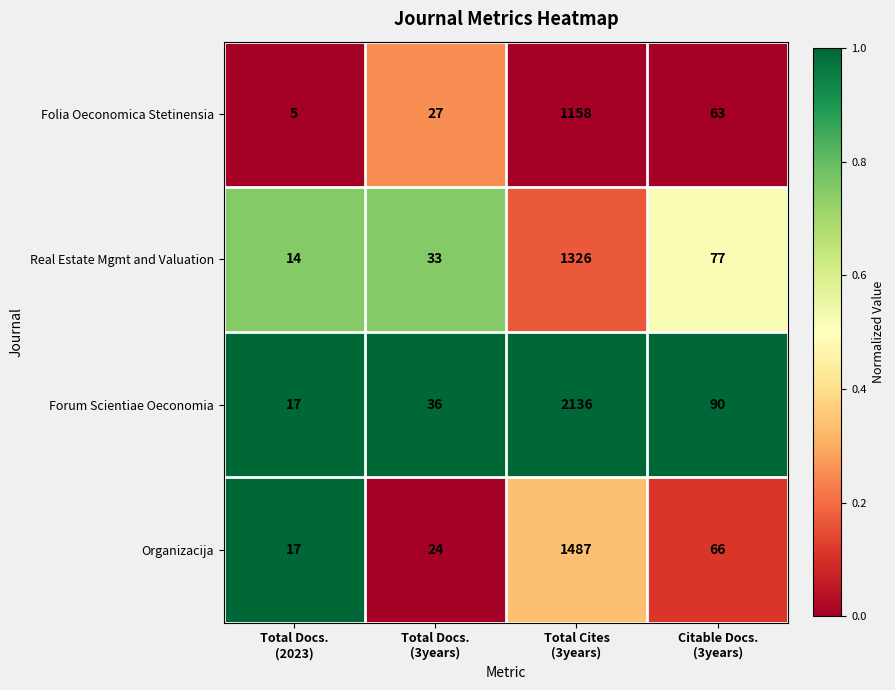

How many values in the Forum Scientiae Oeconomia series are below 90?

2